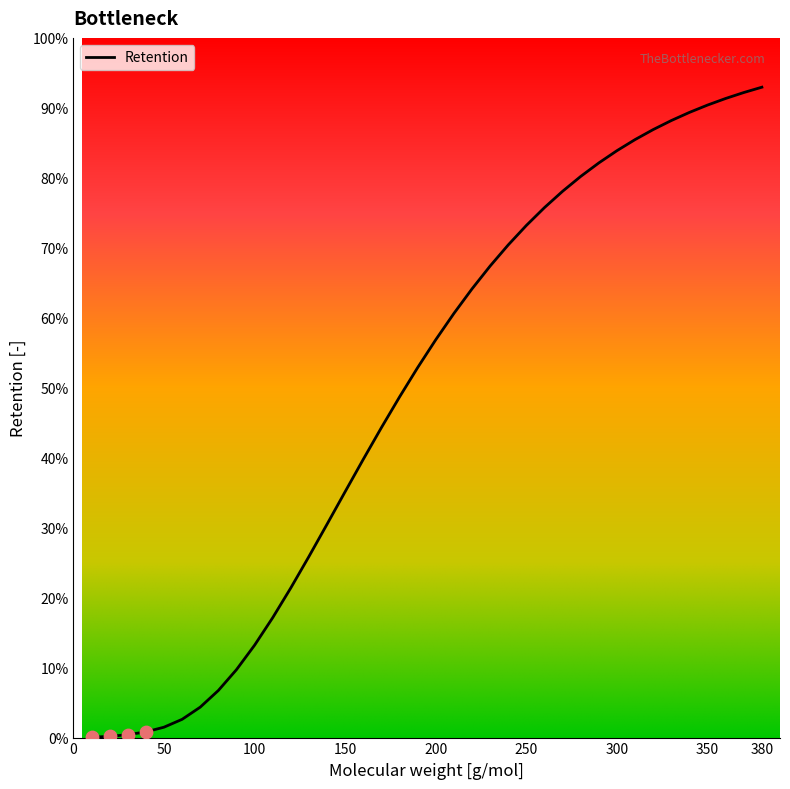

Is this an area chart (filled region under the line)?

Yes